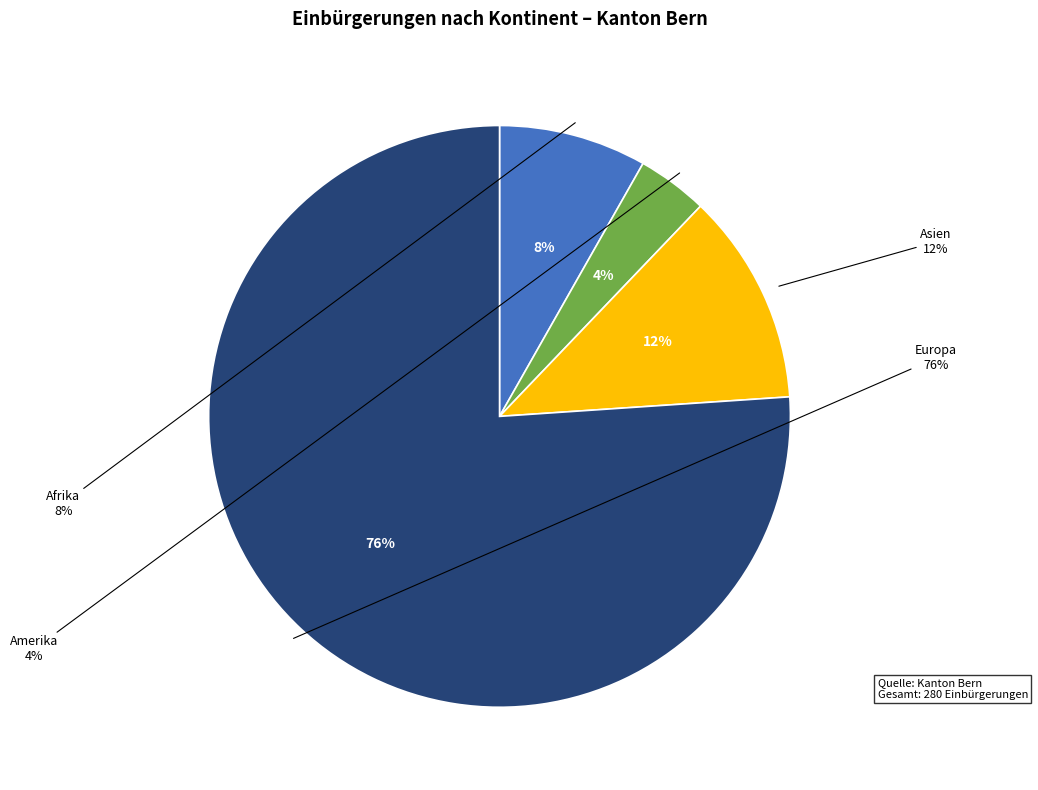

What is the majority slice?

Europa